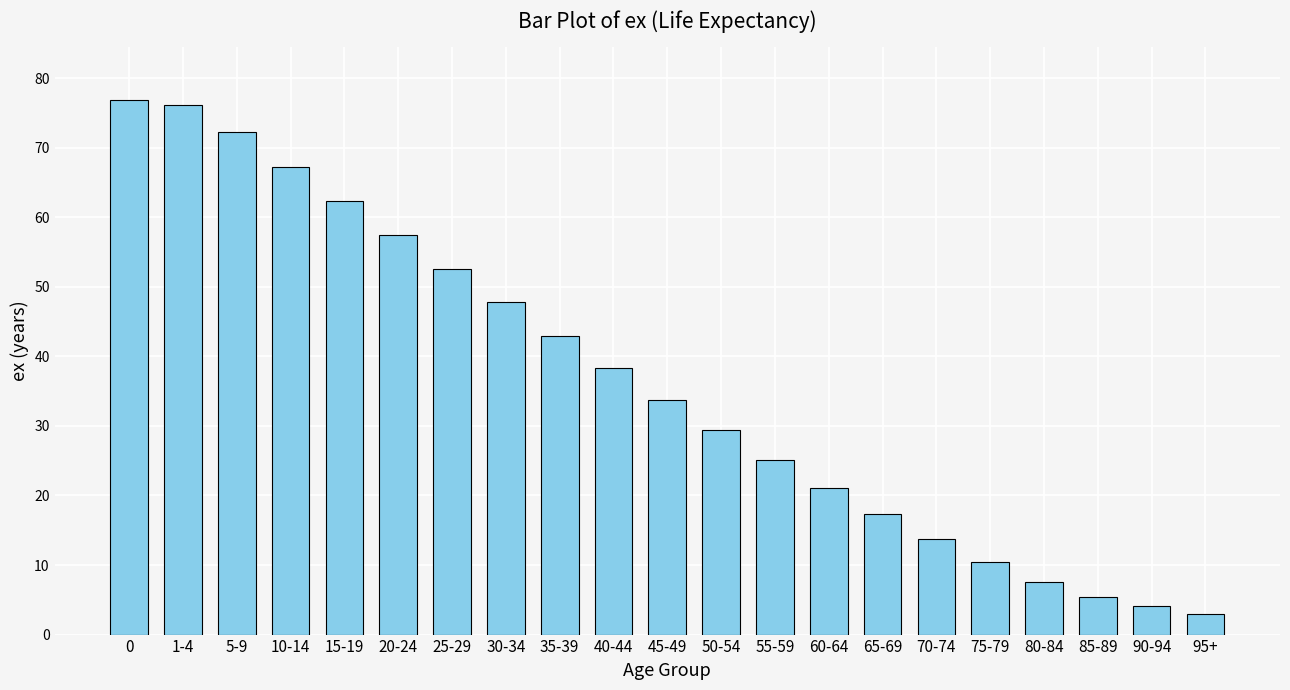

At which label is the value closest to 39?

40-44